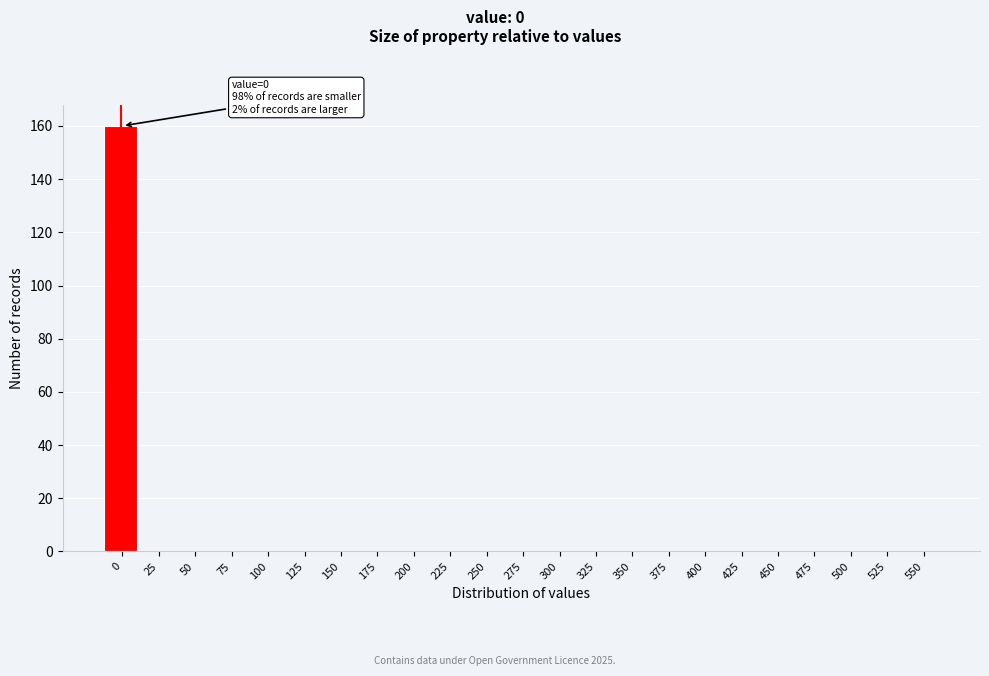

Reading left to right, list all the values displayed in this chart.

0=160	25=0	50=0	75=0	100=0	125=0	150=0	175=0	200=0	225=0	250=0	275=0	300=0	325=0	350=0	375=0	400=0	425=0	450=0	475=0	500=0	525=0	550=0